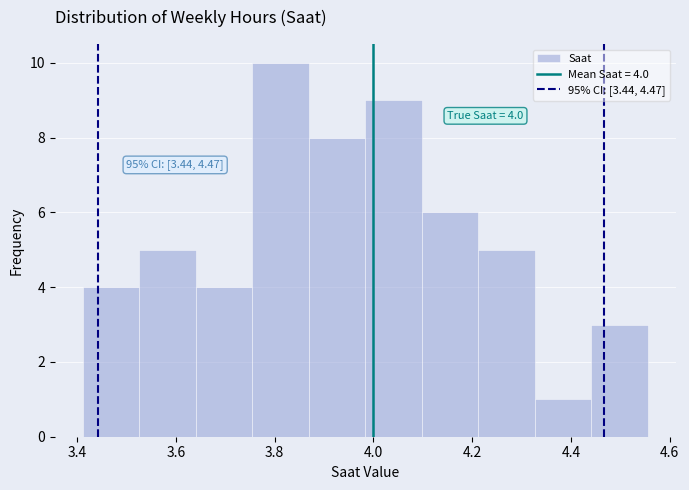

Over which range of the x-axis is the bar tallest?

3.76 to 3.86